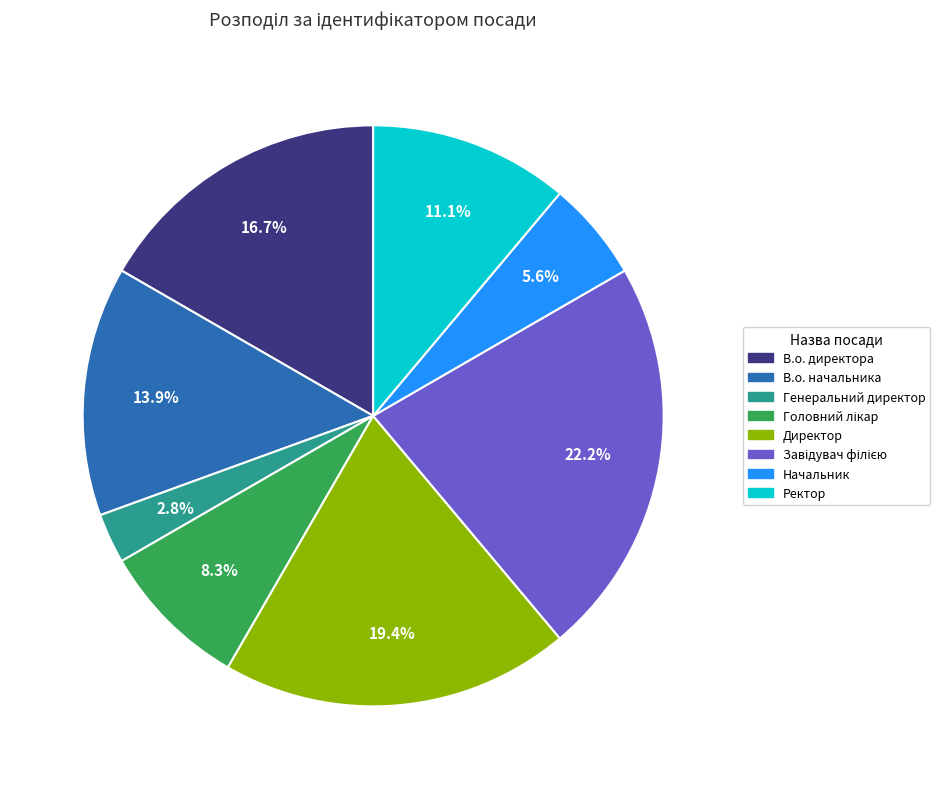

How many slices are in this pie chart?

8